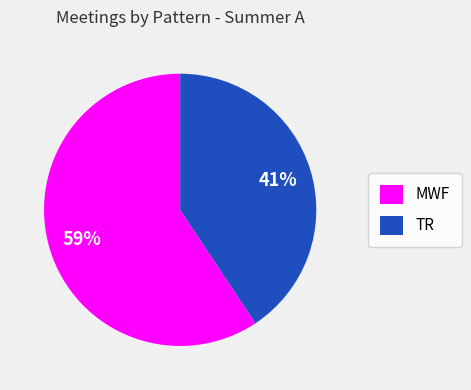

Combined, do TR and MWF account for over 50%?

Yes